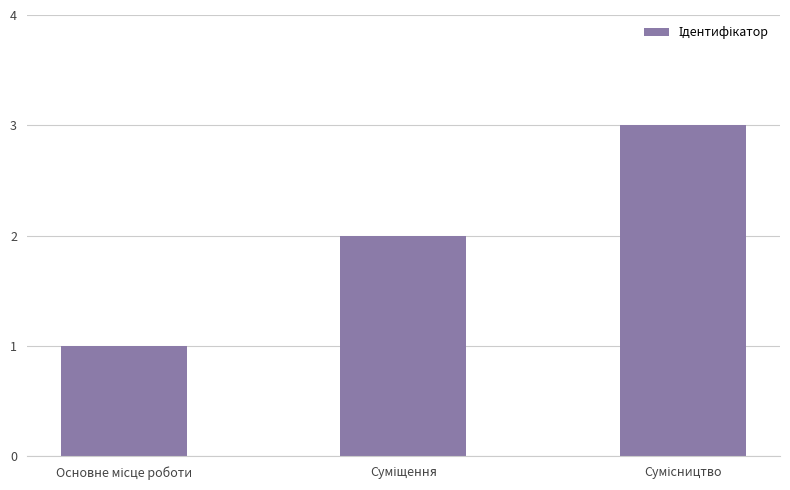

What is the value of the 2nd bar from the left?

2